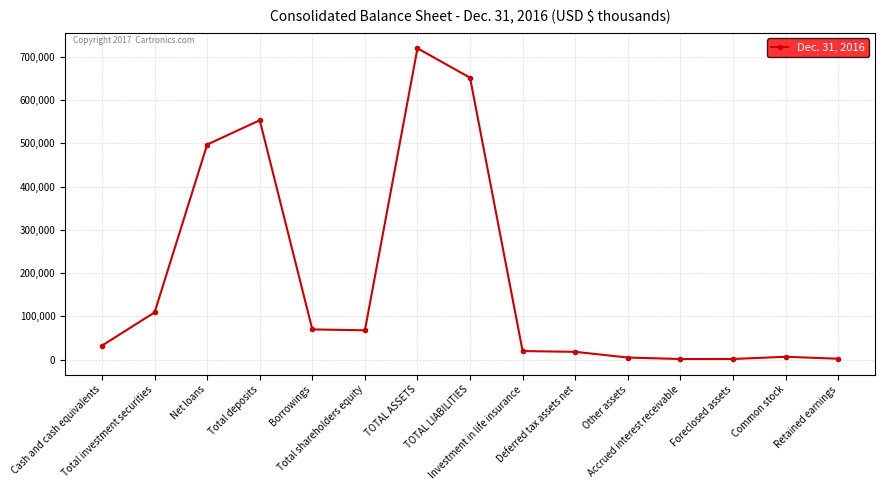

What is the maximum value shown in the chart?

719883